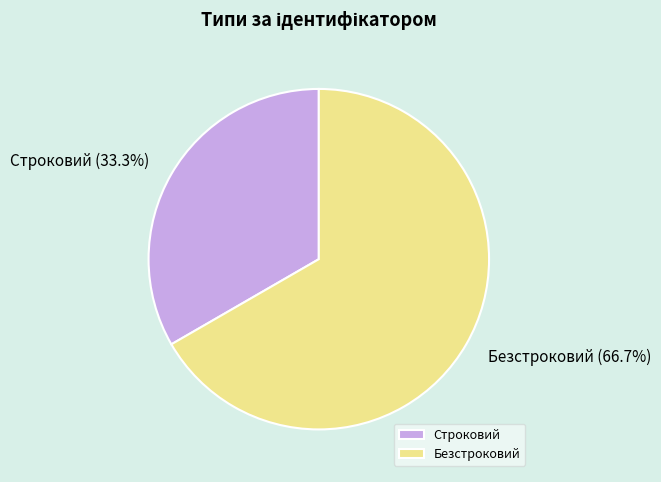

The Безстроковий slice represents 67% of the pie. True or false?

True